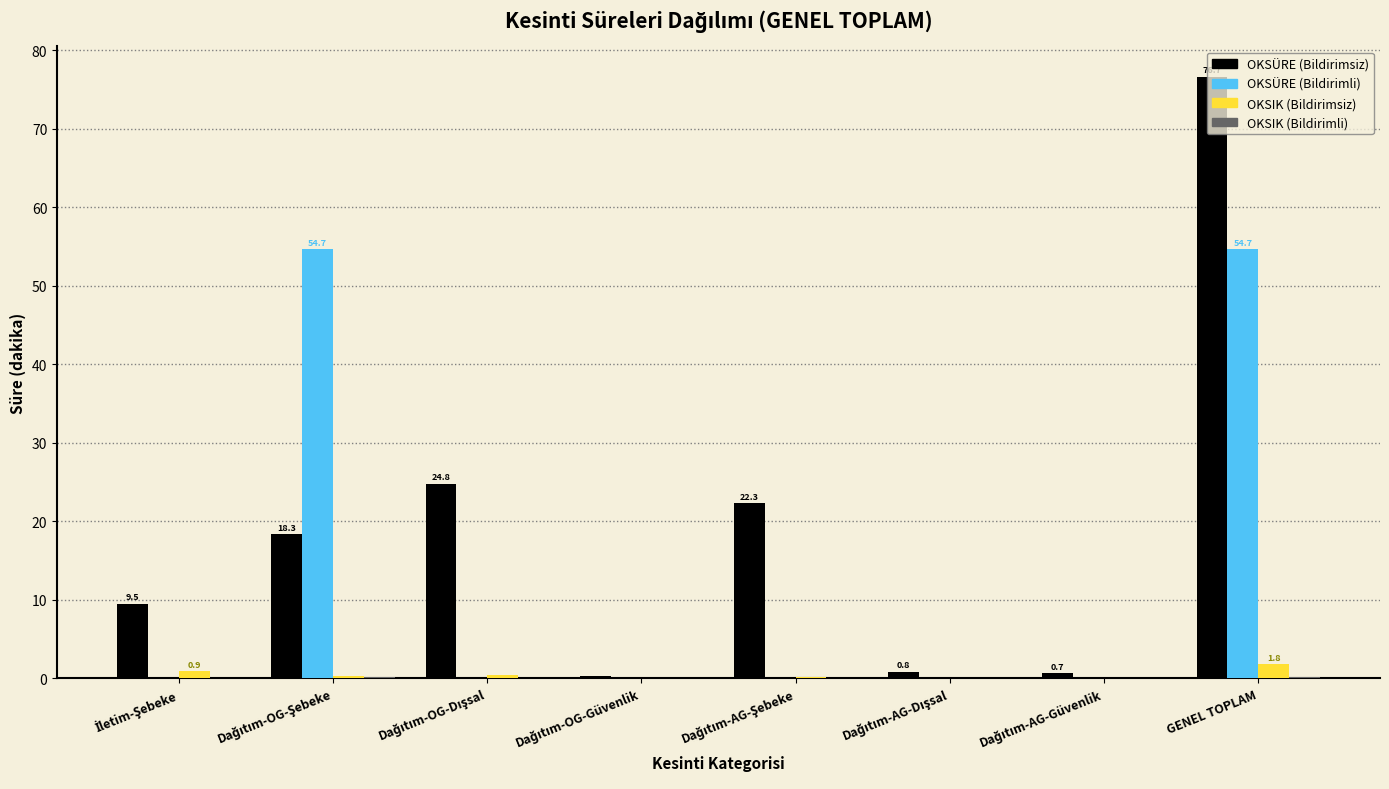

Which series has the largest total across all categories?

OKSÜRE (Bildirimsiz)